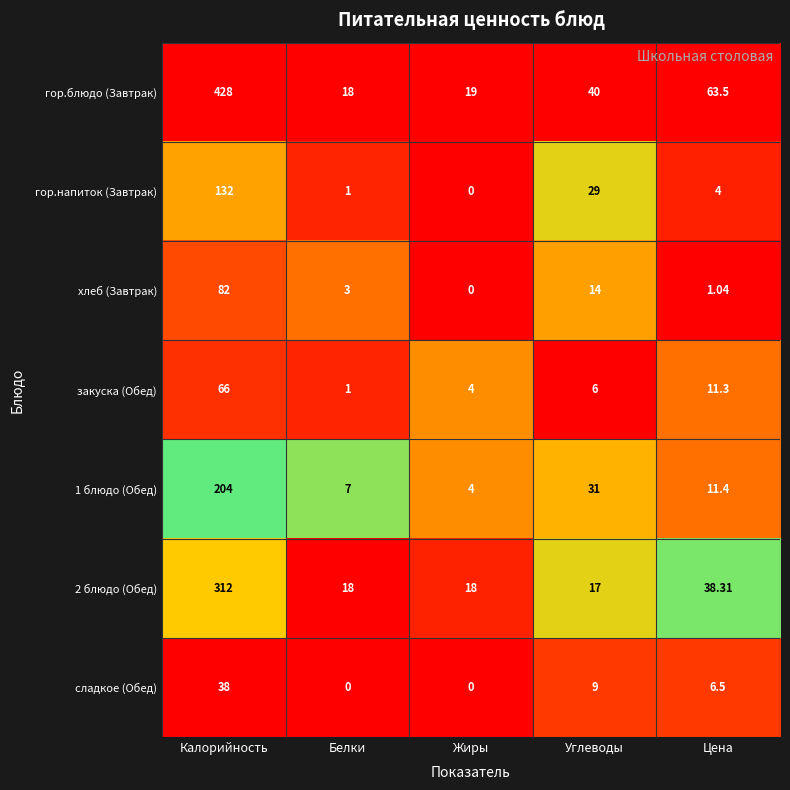

List the labels in order of хлеб (Завтрак) value, largest first.

Калорийность, Углеводы, Белки, Цена, Жиры